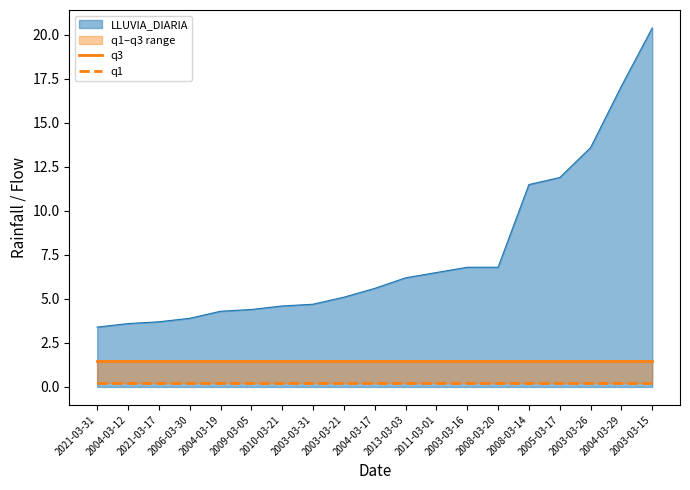

How many categories are shown in the chart?

19